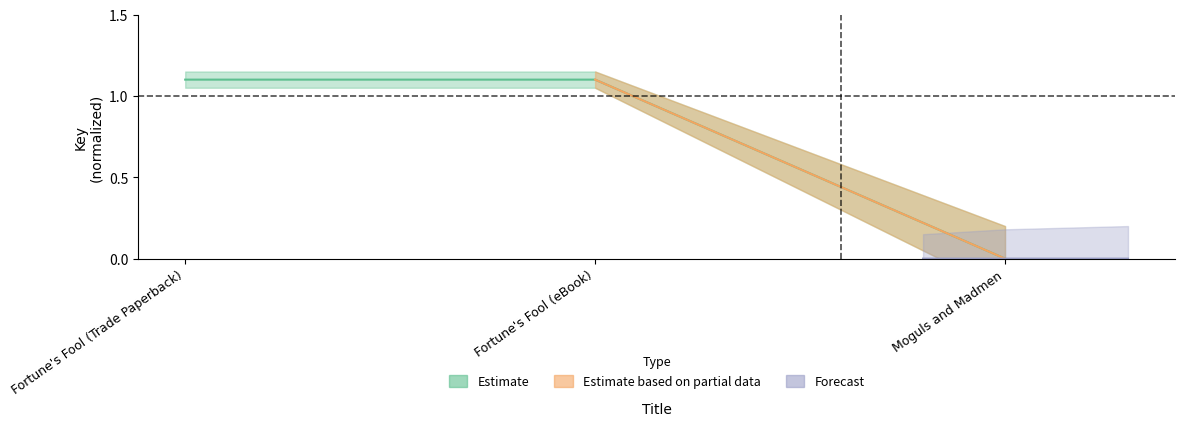

Between Moguls and Madmen and Fortune's Fool (Trade Paperback), which is larger?

Fortune's Fool (Trade Paperback)